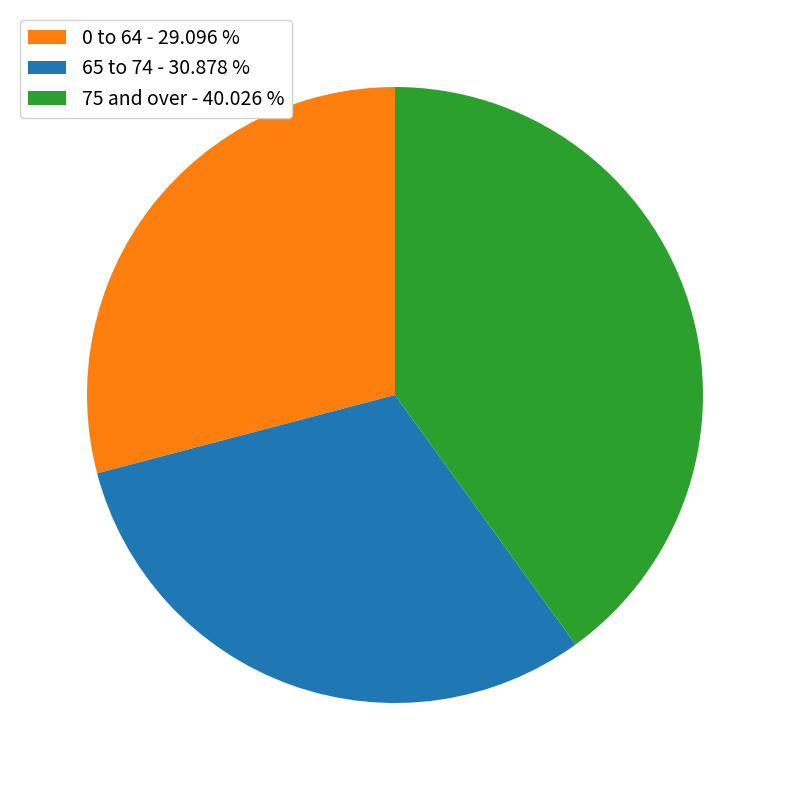

How many slices are in this pie chart?

3